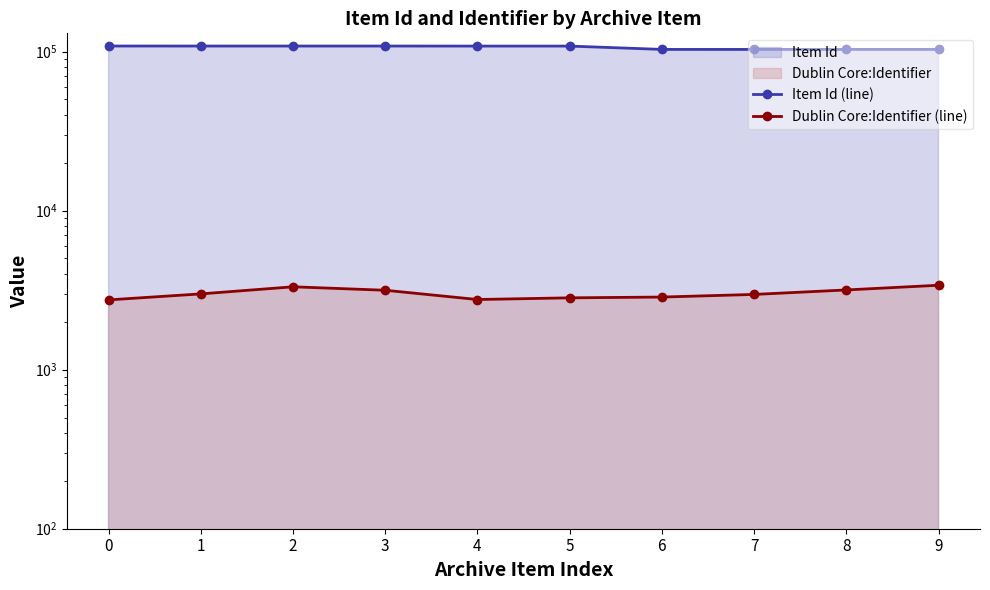

Where is Dublin Core:Identifier (line) nearest to the value 3069?

1